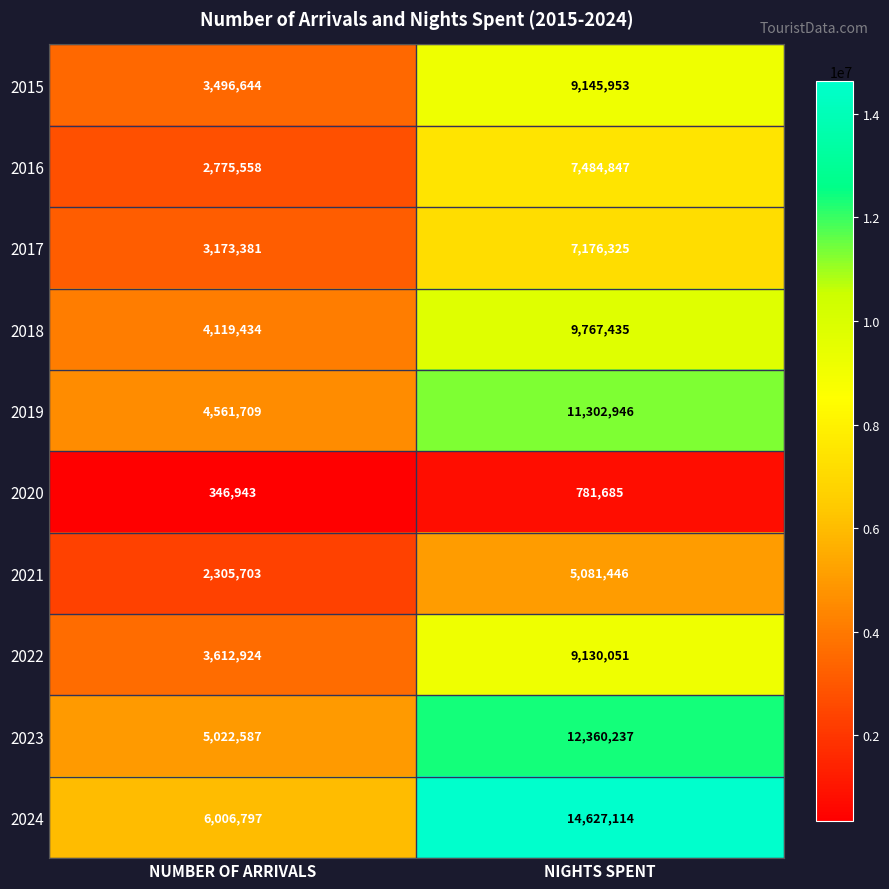

Reading left to right, extract all data points from this chart.

2015: NUMBER OF ARRIVALS=3496644	NIGHTS SPENT=9145953
2016: NUMBER OF ARRIVALS=2775558	NIGHTS SPENT=7484847
2017: NUMBER OF ARRIVALS=3173381	NIGHTS SPENT=7176325
2018: NUMBER OF ARRIVALS=4119434	NIGHTS SPENT=9767435
2019: NUMBER OF ARRIVALS=4561709	NIGHTS SPENT=11302946
2020: NUMBER OF ARRIVALS=346943	NIGHTS SPENT=781685
2021: NUMBER OF ARRIVALS=2305703	NIGHTS SPENT=5081446
2022: NUMBER OF ARRIVALS=3612924	NIGHTS SPENT=9130051
2023: NUMBER OF ARRIVALS=5022587	NIGHTS SPENT=12360237
2024: NUMBER OF ARRIVALS=6006797	NIGHTS SPENT=14627114